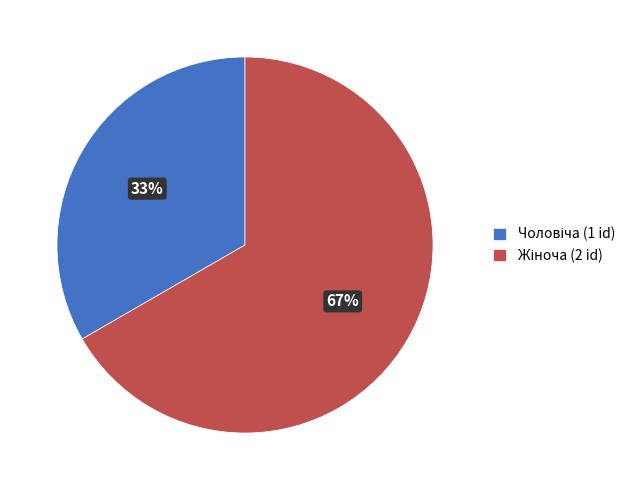

To the nearest percent, what is the average slice percentage?

50%